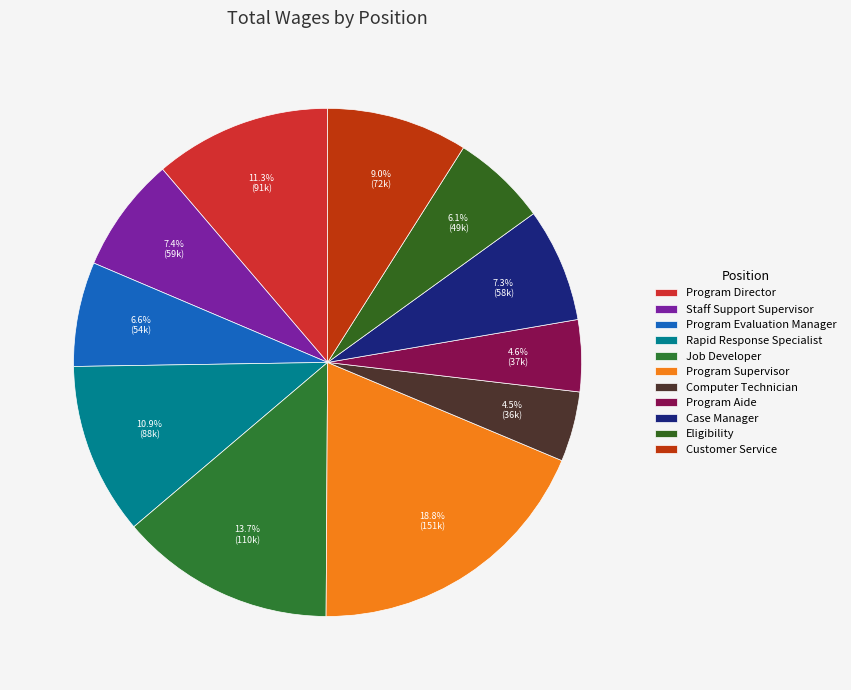

How much of the chart is everything except Customer Service?

91.0%